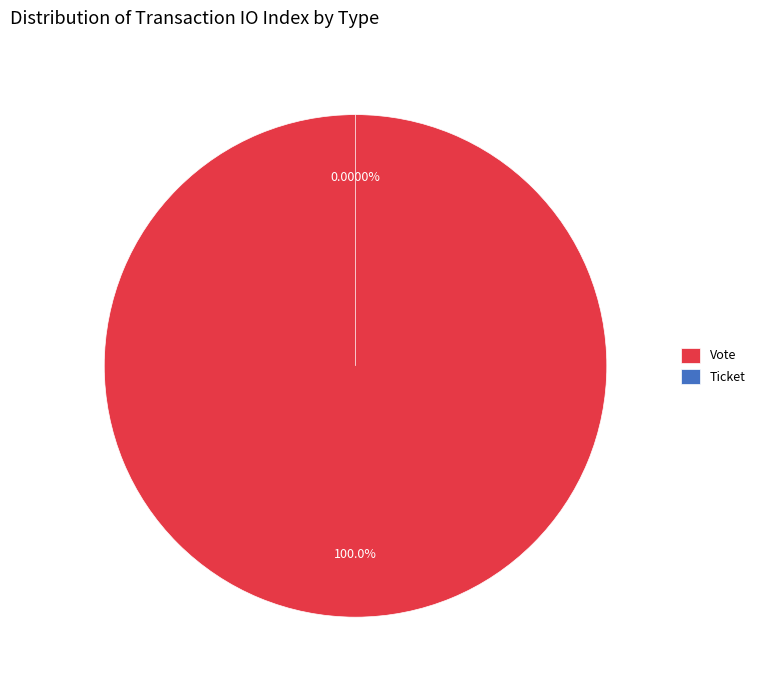

How many segments does this pie chart have?

2